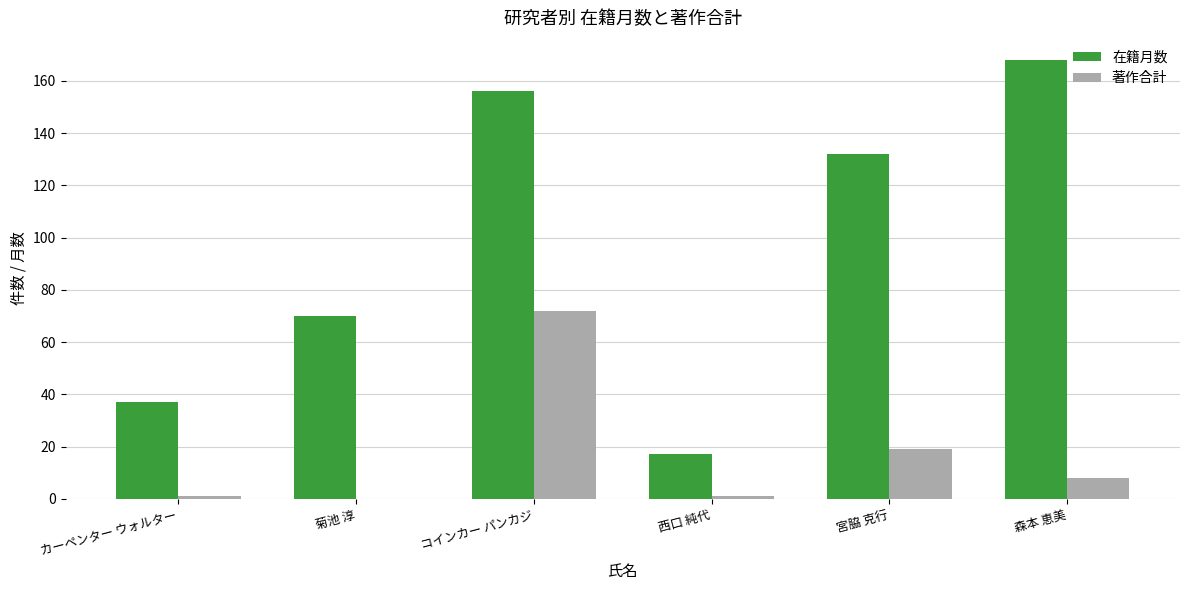

How many groups of bars are there?

6